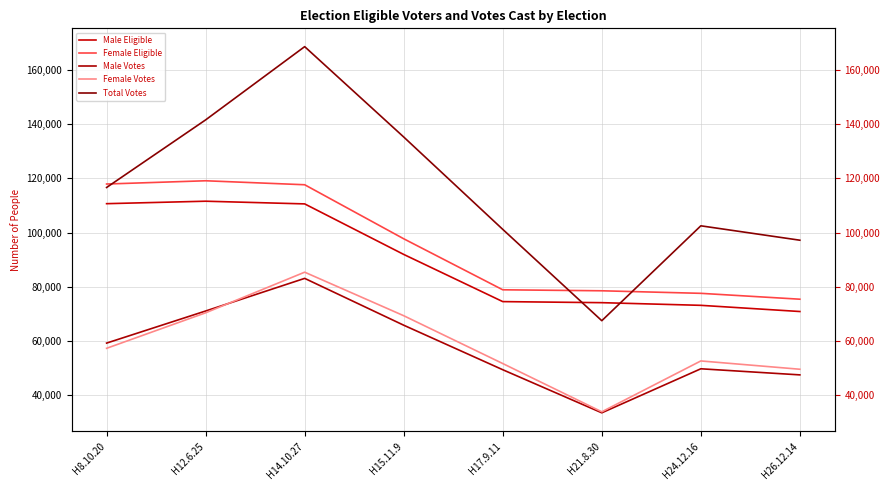

Between H24.12.16 and H14.10.27, which is larger?

H14.10.27